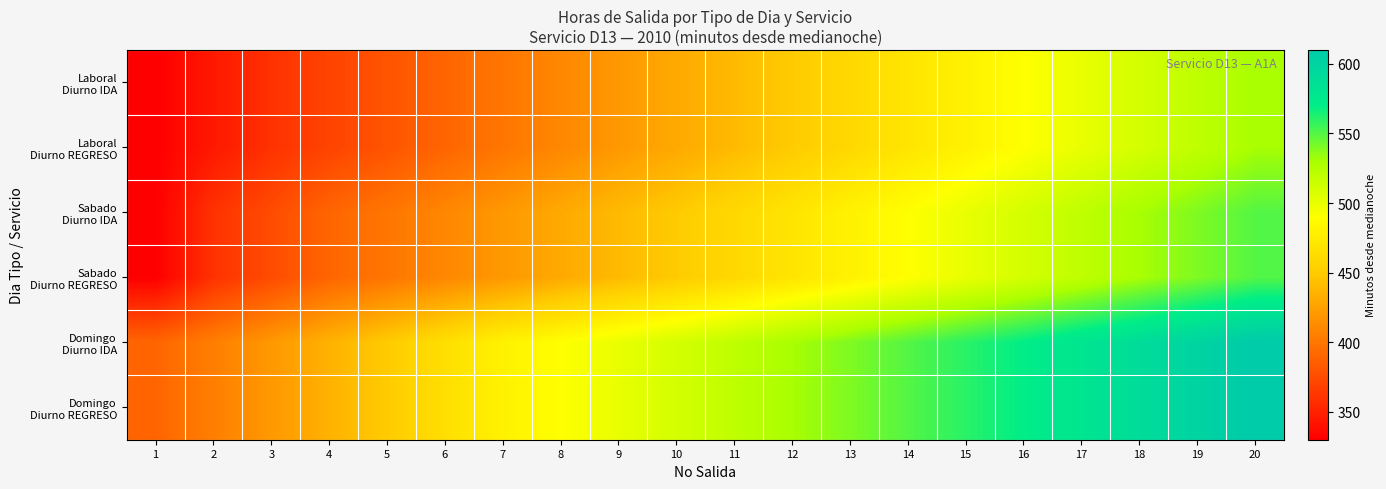

Which has a higher value, 16 or 13?

16